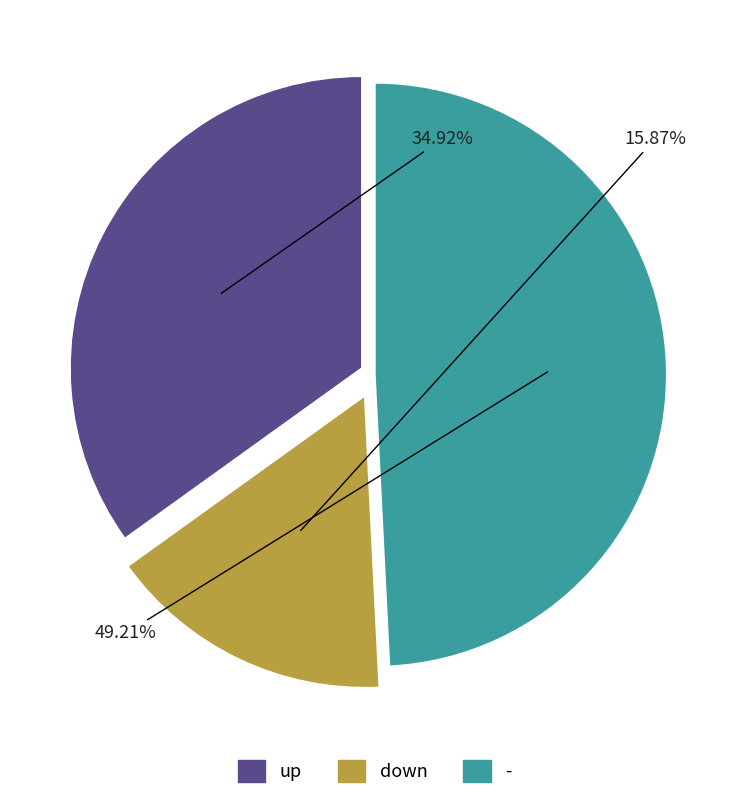

To the nearest percent, what is the combined percentage of - and down?

65%